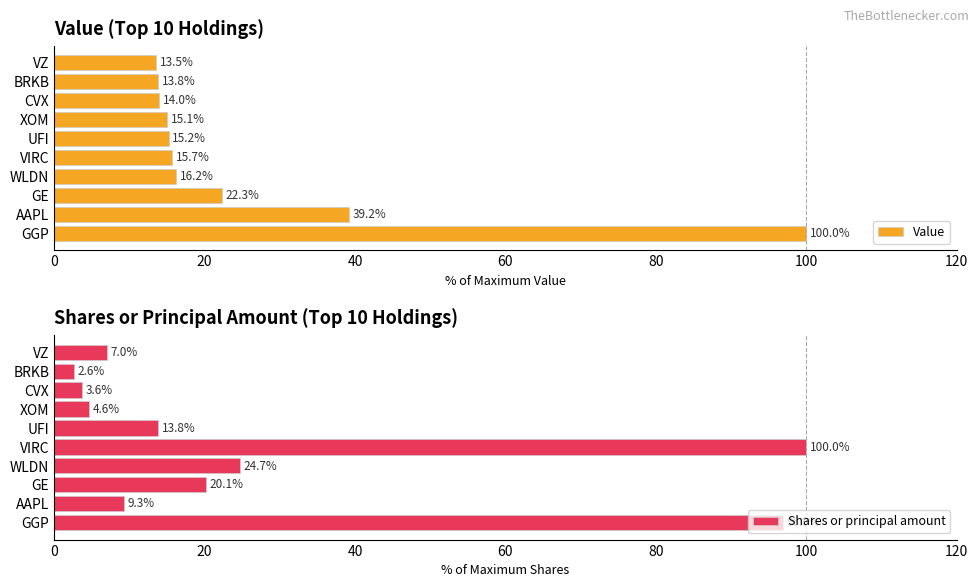

What are all the series names shown in the legend?

Value, Shares or principal amount